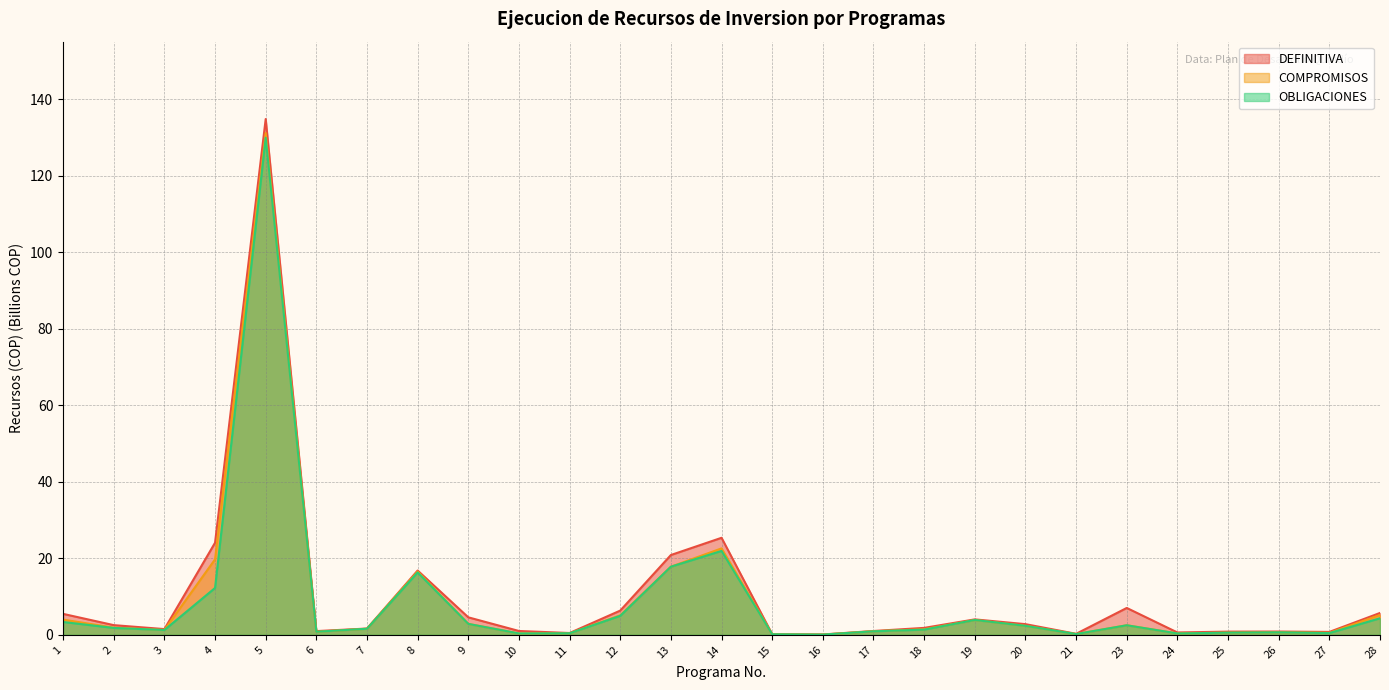

True or false: COMPROMISOS has more than 1 points higher than both neighbors.

True